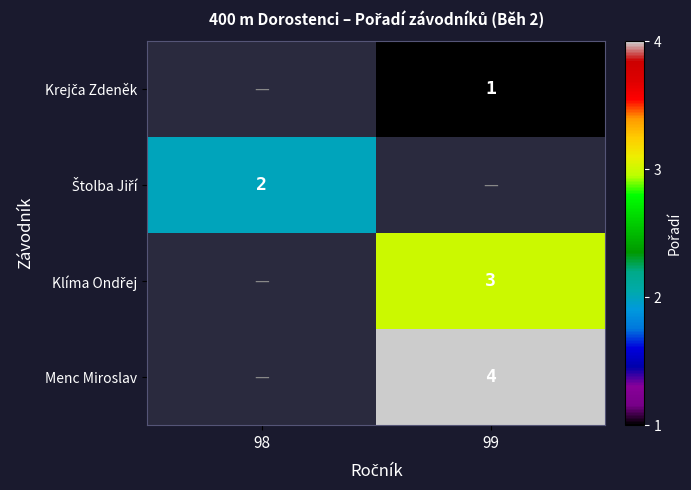

How many values in Menc Miroslav are above zero?

1